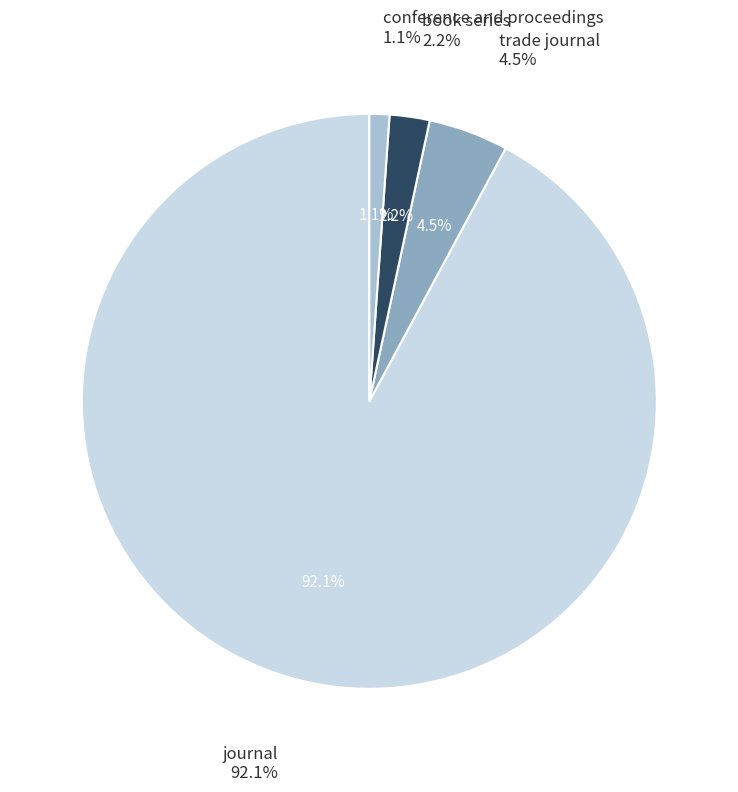

Rank the categories by value from lowest to highest.

conference and proceedings, book series, trade journal, journal